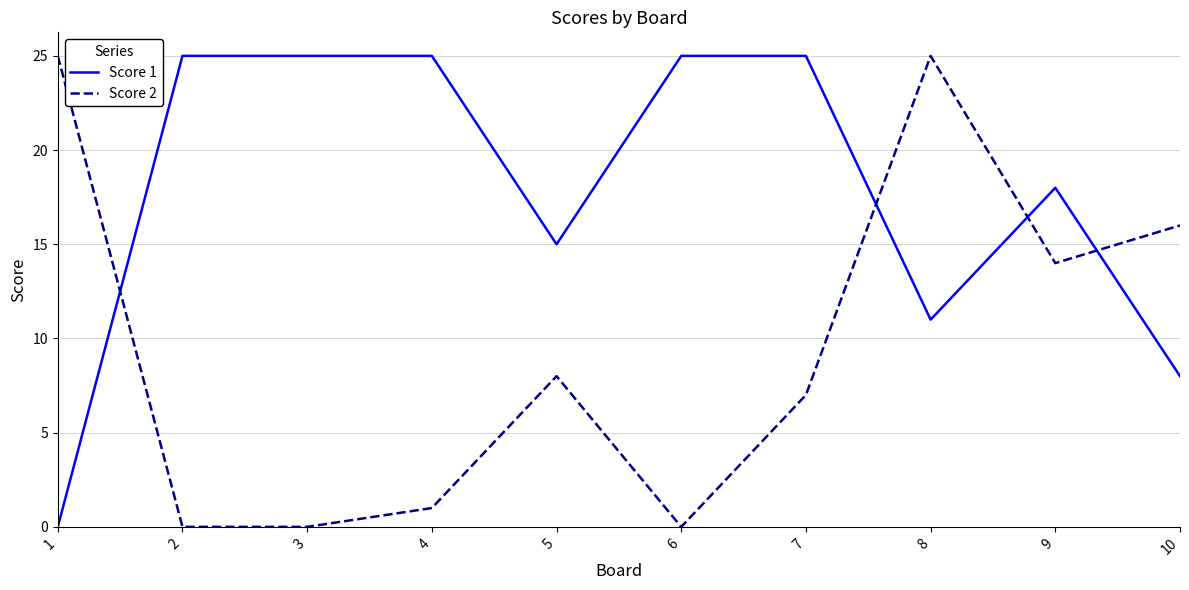

Reading left to right, list all the values displayed in this chart.

Score 1: 1=0	2=25	3=25	4=25	5=15	6=25	7=25	8=11	9=18	10=8
Score 2: 1=25	2=0	3=0	4=1	5=8	6=0	7=7	8=25	9=14	10=16